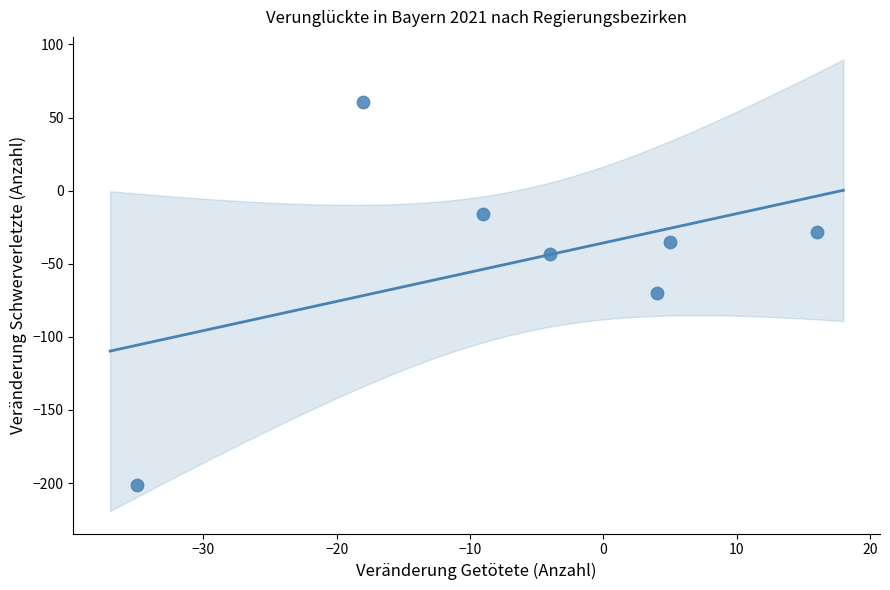

What is the average Y value?

-47